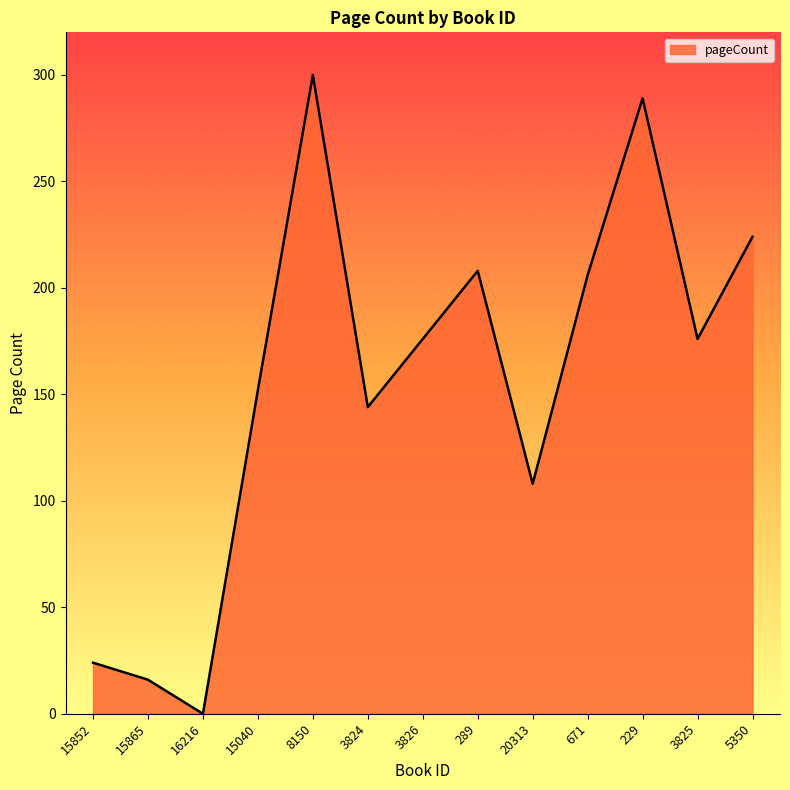

Where is the first local maximum?

8150